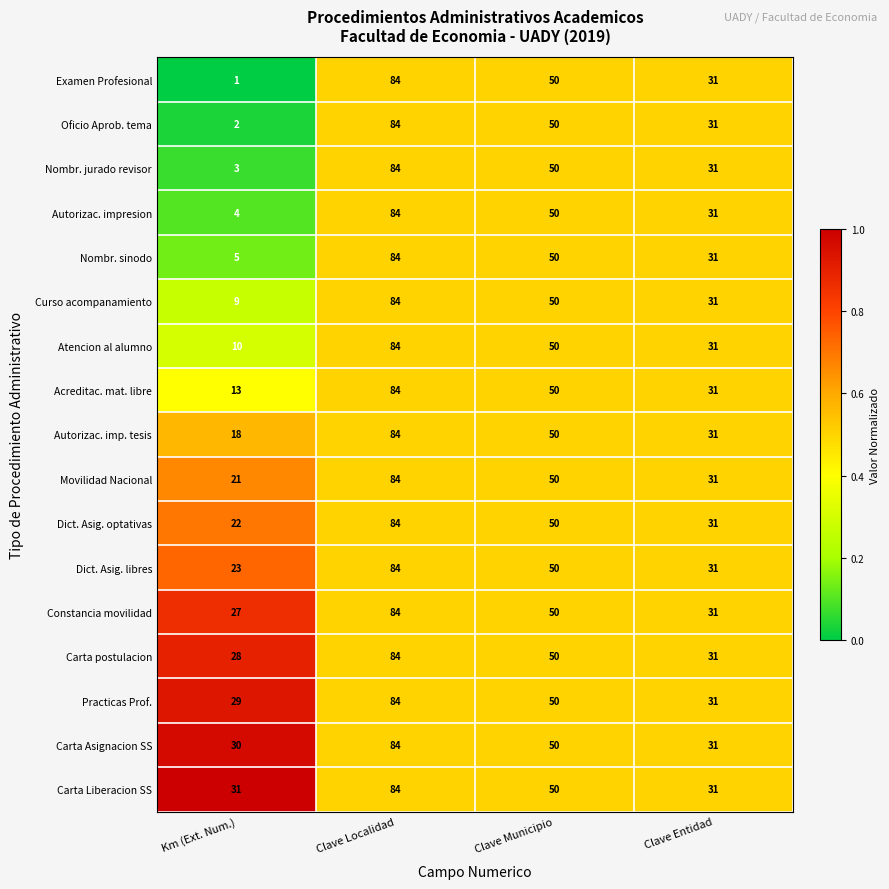

Which series has the widest spread of values?

Examen Profesional